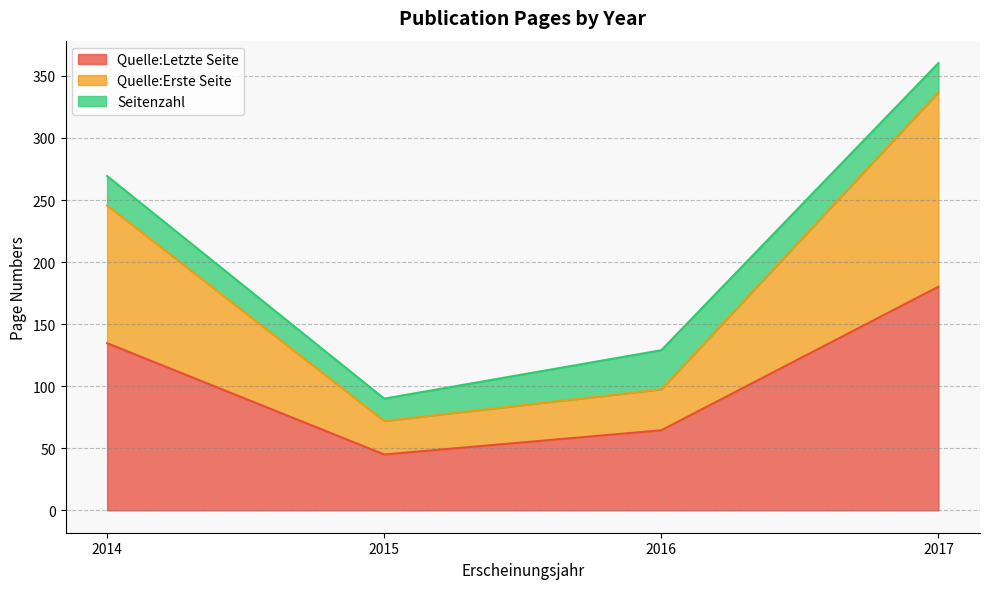

Read the Quelle:Letzte Seite value at 2017.

180.2